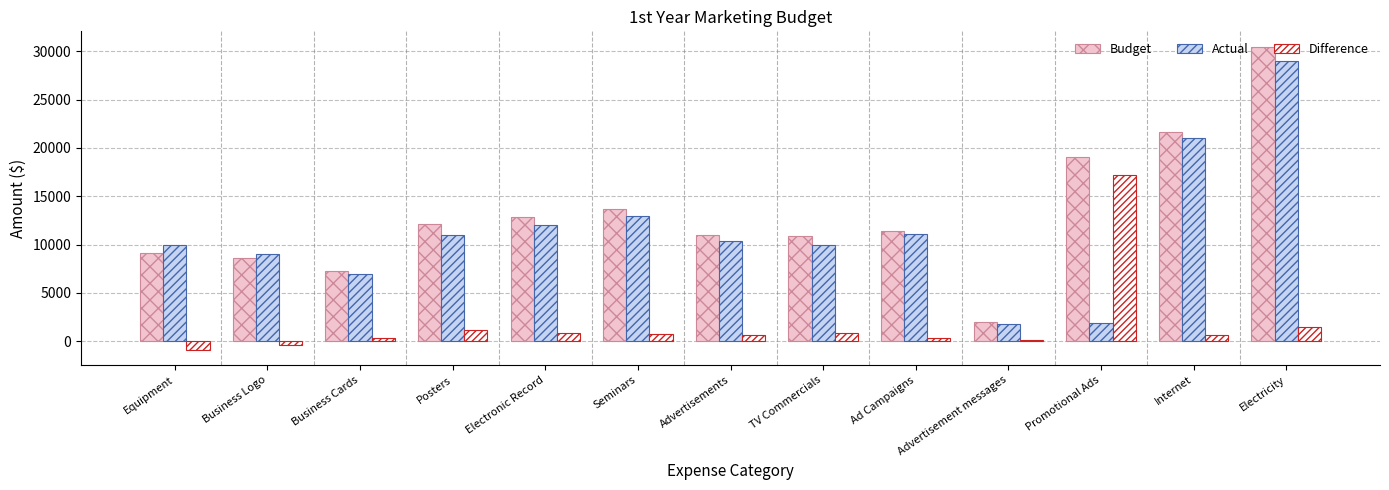

Are the bars horizontal?

No